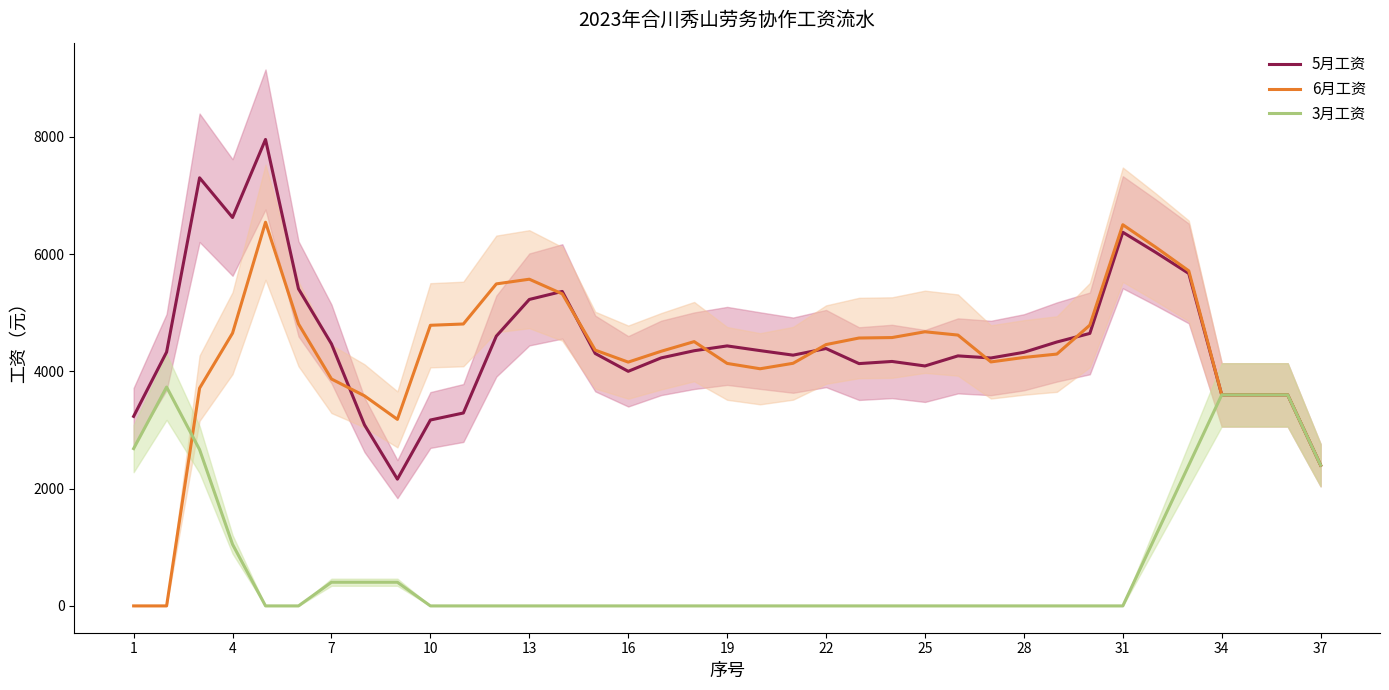

True or false: 5月工资 has more than 2 points higher than both neighbors.

True